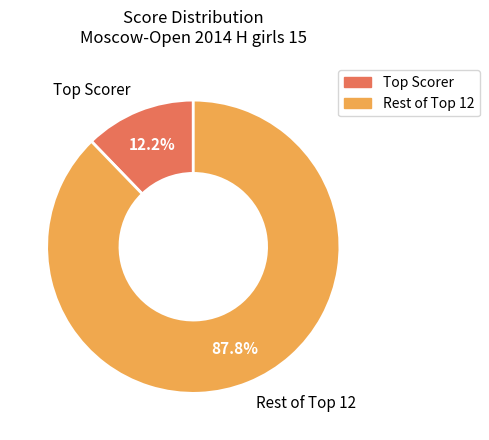

Which category accounts for the majority?

Rest of Top 12